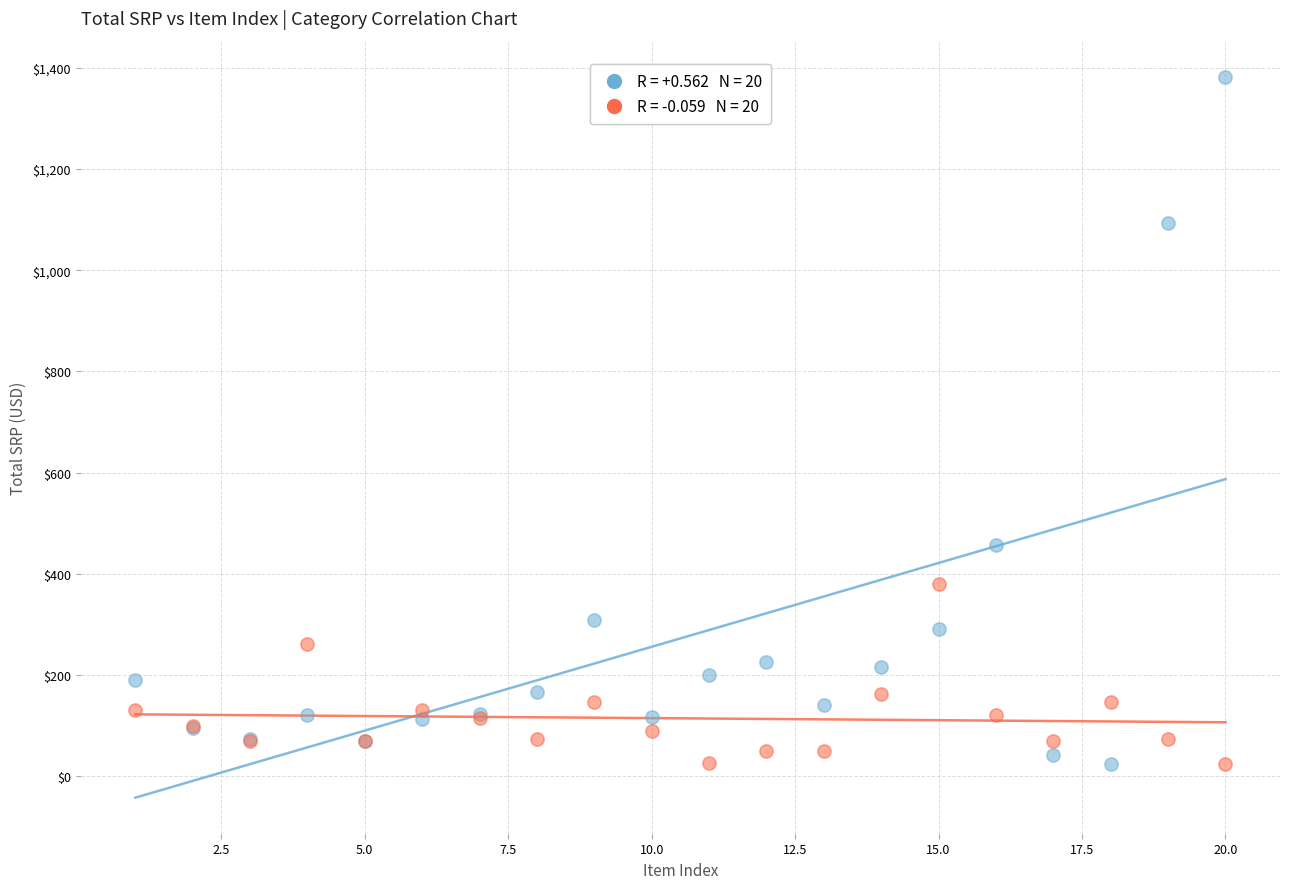

Across all series, what Y value is closest to 703?

456.0